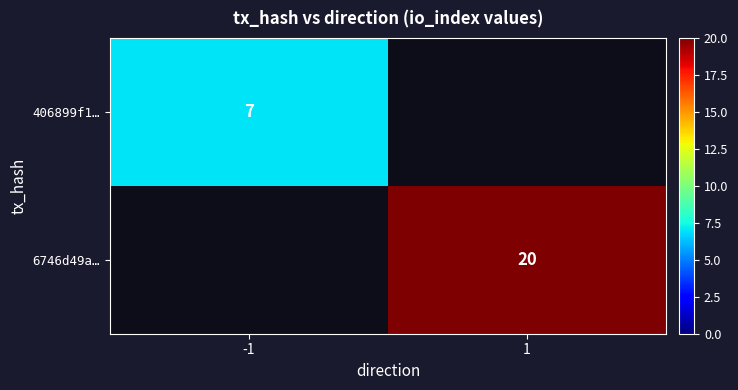

Between -1 and 1, which is larger?

-1